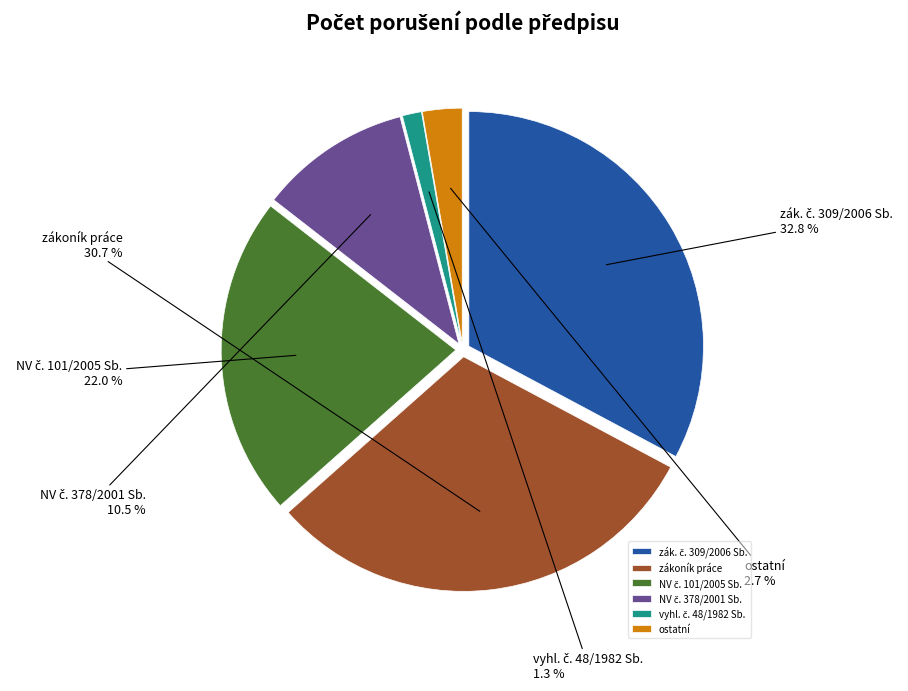

Combined, what portion of the pie is NV č. 101/2005 Sb. and zákoník práce?

52.7%